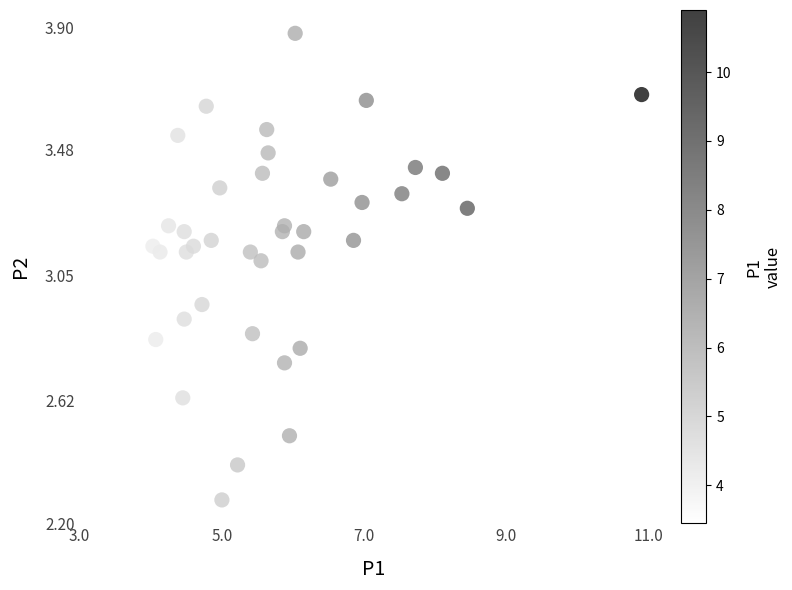

What is the range of X values (max minus min)?

7.5